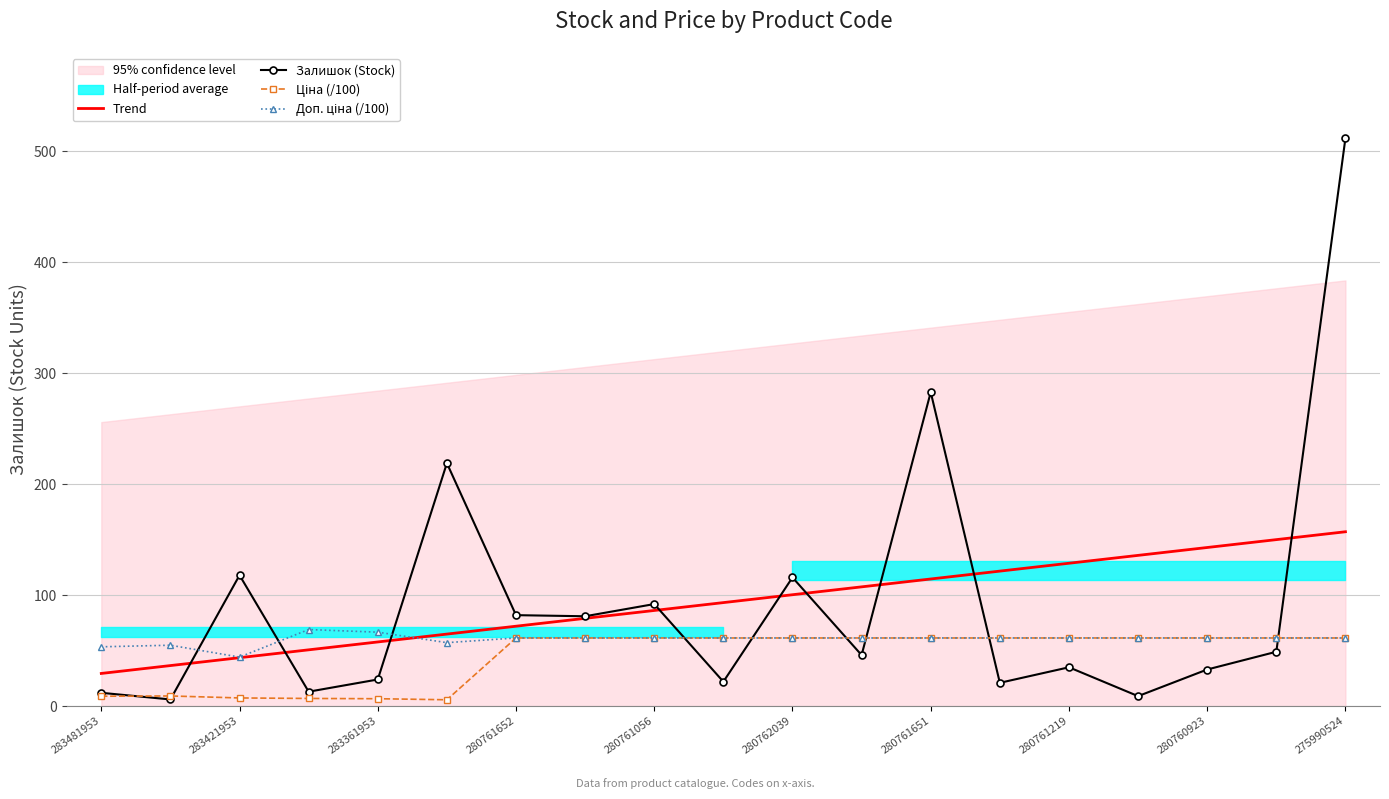

What is the approximate value of Trend at 280761056?

86.2